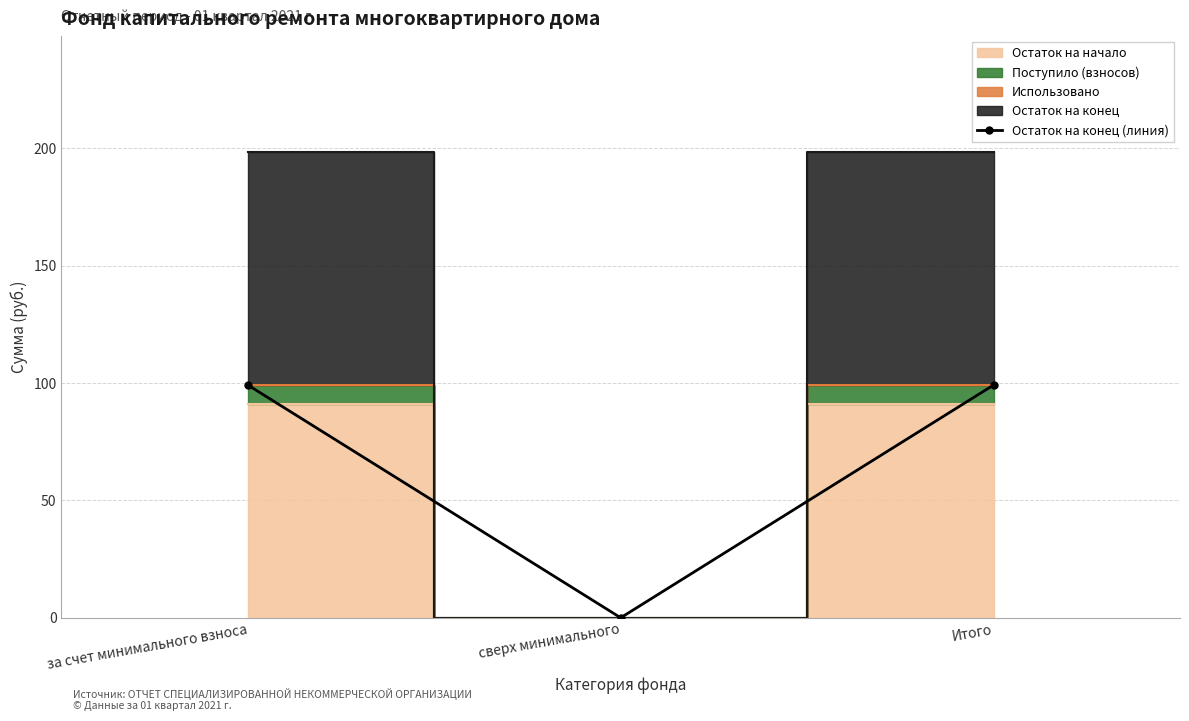

At which category does the chart reach its peak across all series?

за счет минимального взноса